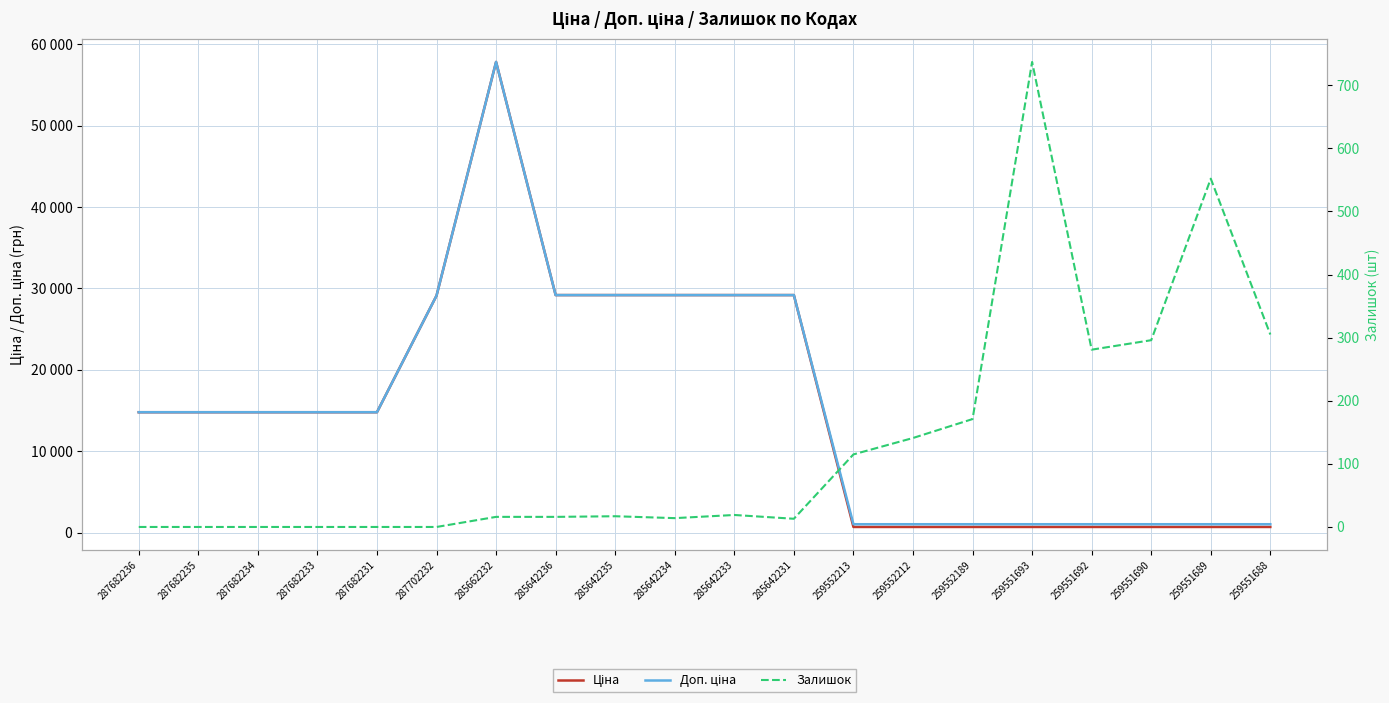

What is the label of the 18th point from the right?

287682234